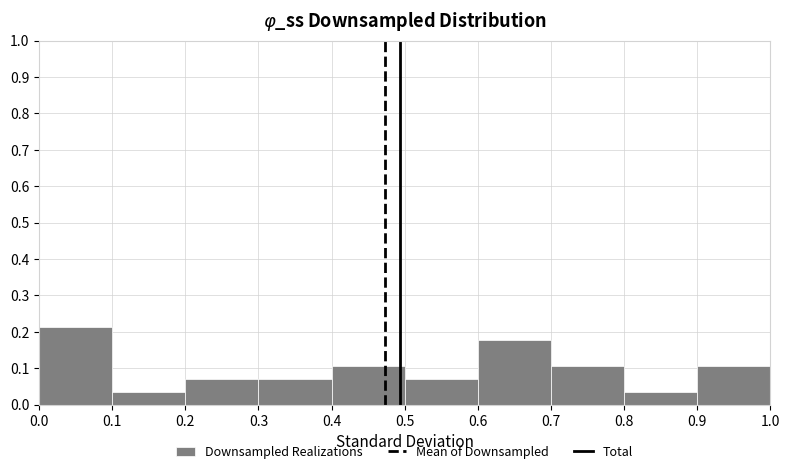

Reading left to right, transcribe this chart: for each bar, give the range it covers on the x-axis and its height. The values are not printed on the chart, so give them approximately, as read against the axis.

0.0 to 0.1: 0.21
0.1 to 0.2: 0.04
0.2 to 0.3: 0.07
0.3 to 0.4: 0.07
0.4 to 0.5: 0.11
0.5 to 0.6: 0.07
0.6 to 0.7: 0.18
0.7 to 0.8: 0.11
0.8 to 0.9: 0.04
0.9 to 1.0: 0.11